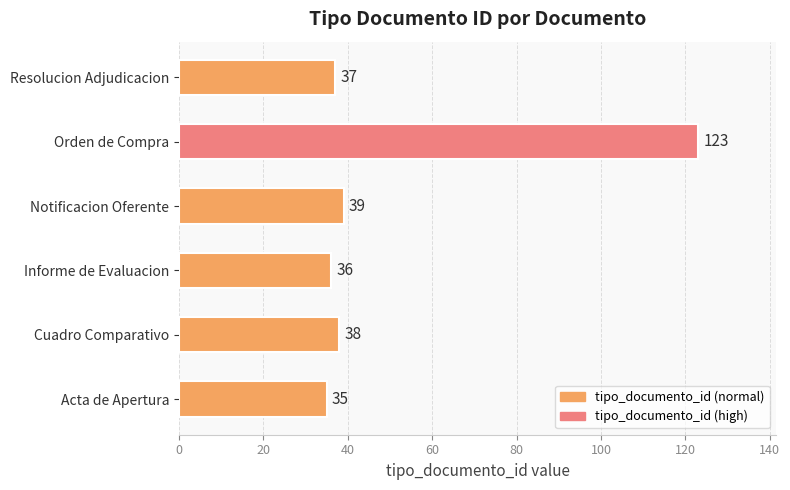

How many categories are shown in the chart?

6